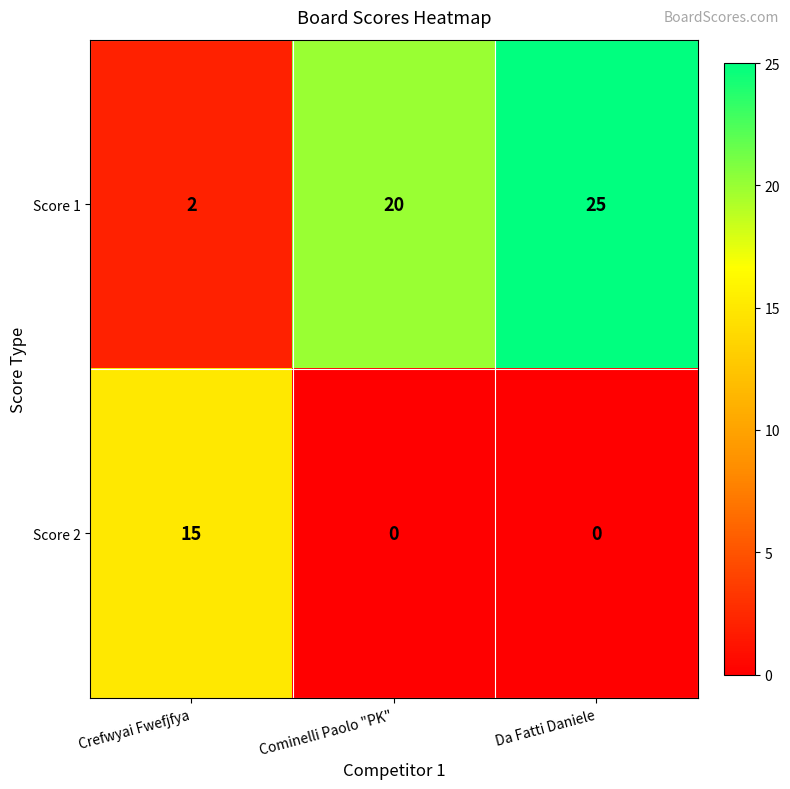

What is the difference between the maximum and minimum values in the Score 2 series?

15